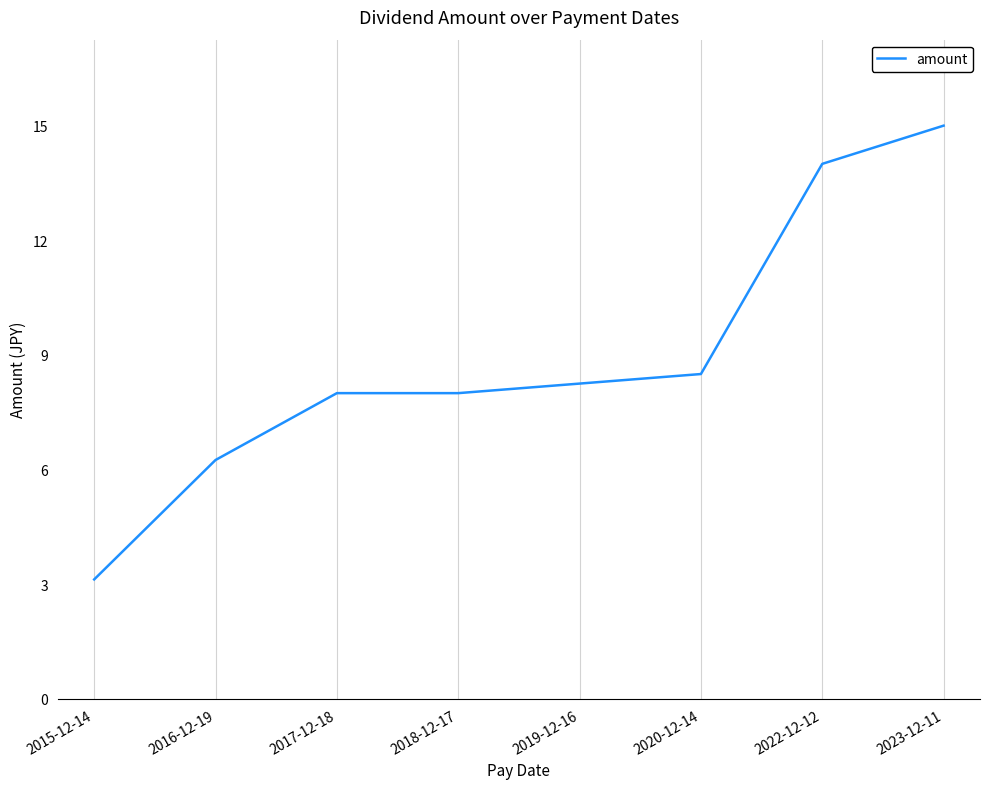

True or false: there are more than 2 points higher than both neighbors.

False